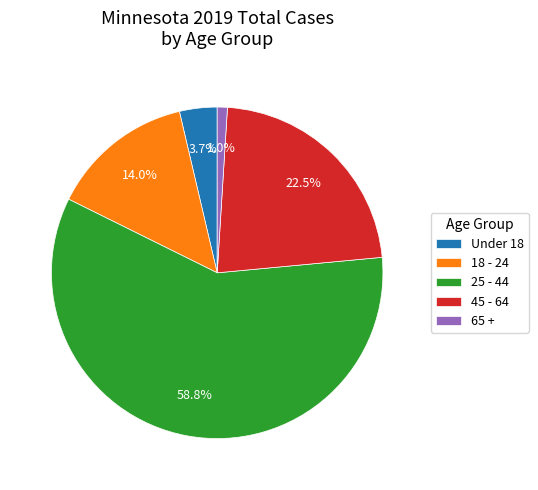

To the nearest percent, what is the difference between the 65 + and 45 - 64 slice percentages?

22%